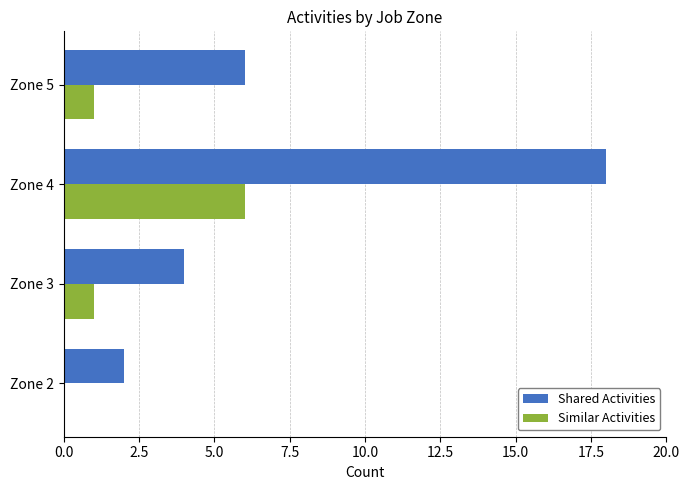

The Similar Activities series shows 1 at Zone 3. True or false?

True